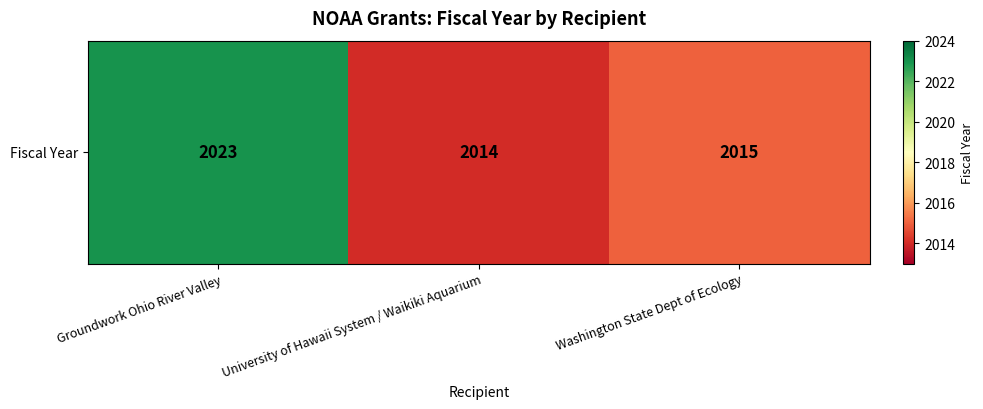

The value at Washington State Dept of Ecology is 2015. True or false?

True